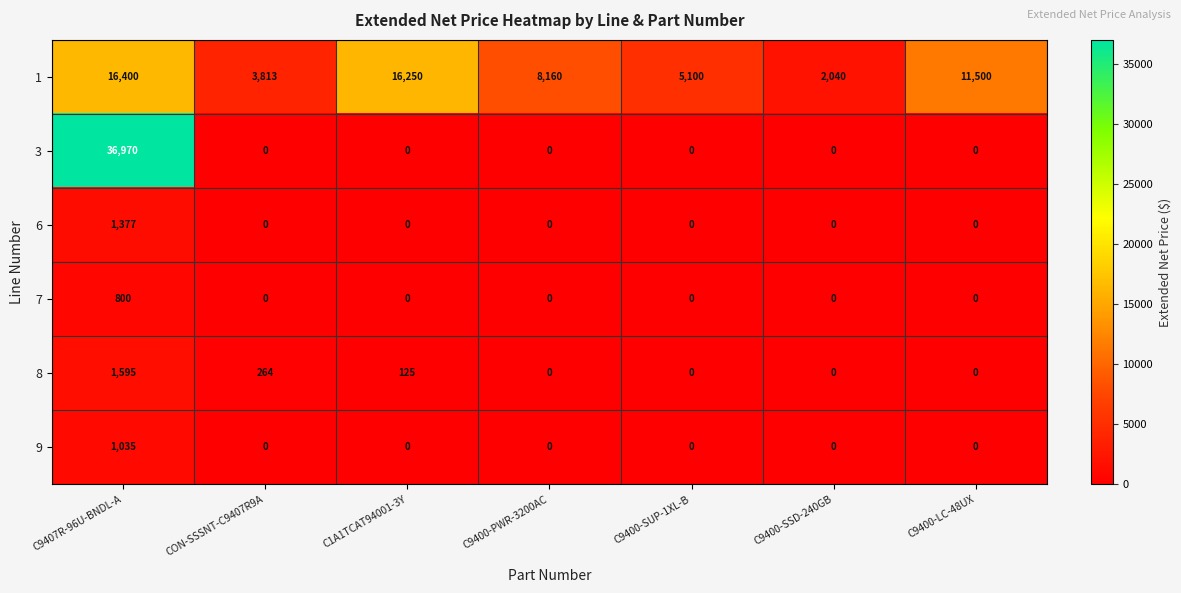

Which series changed the most between CON-SSSNT-C9407R9A and C1A1TCAT94001-3Y?

1